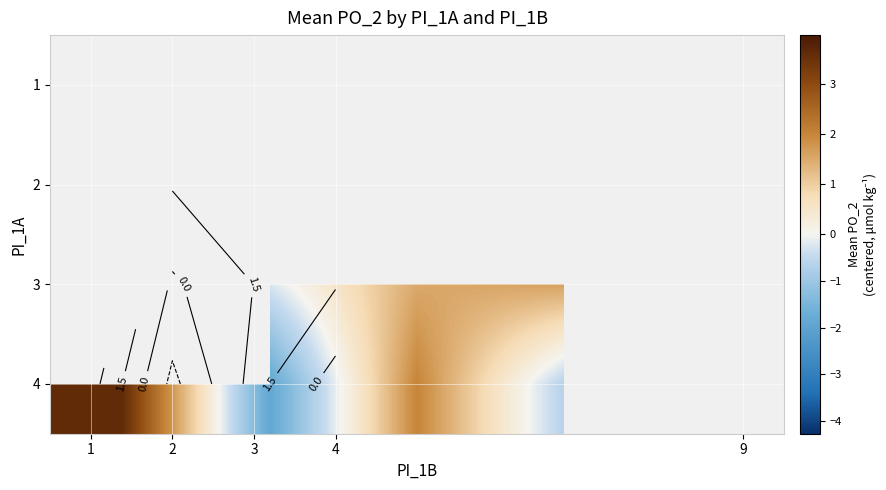

How many data points does each series have?

5